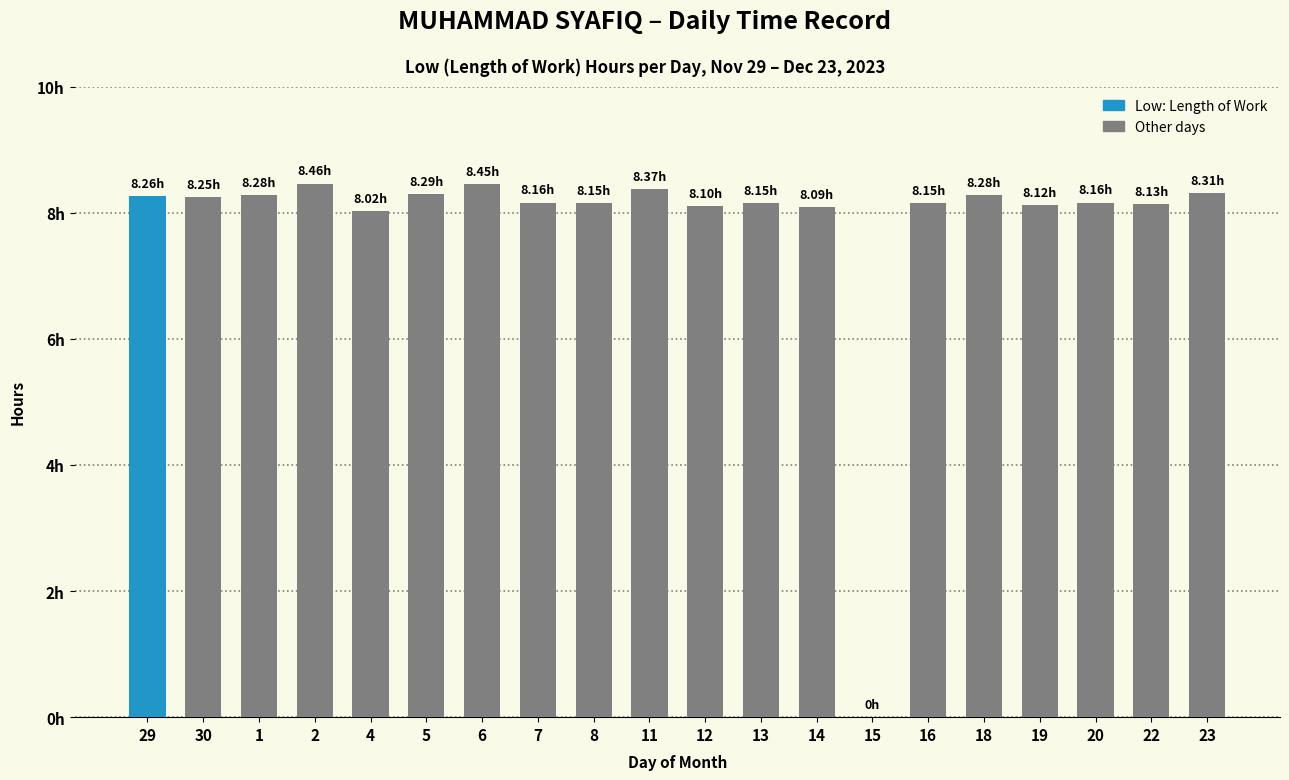

Does the chart contain stacked bars?

No